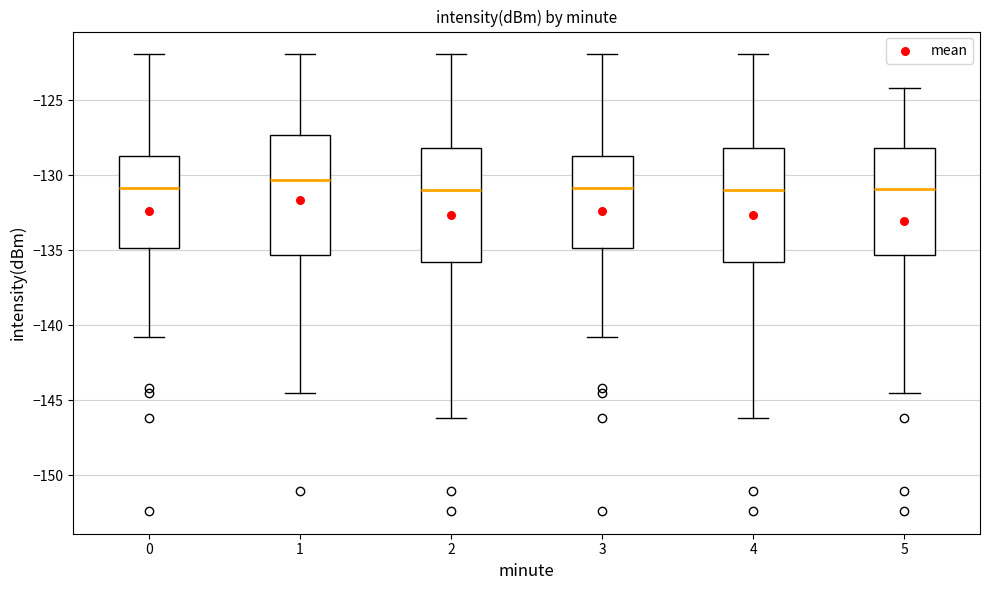

Reading left to right, transcribe this box plot: for each box, give where its median line is, the range the box spans, and where its two whiskers end, as read against the y-axis. The values are not printed on the chart, so give them approximately, as read against the axis.

0: median -131.0, box -135.0 to -129.0, whiskers -141.0 to -122.0
1: median -130.5, box -135.5 to -127.5, whiskers -144.5 to -122.0
2: median -131.0, box -136.0 to -128.0, whiskers -146.0 to -122.0
3: median -131.0, box -135.0 to -129.0, whiskers -141.0 to -122.0
4: median -131.0, box -136.0 to -128.0, whiskers -146.0 to -122.0
5: median -131.0, box -135.5 to -128.0, whiskers -144.5 to -124.0